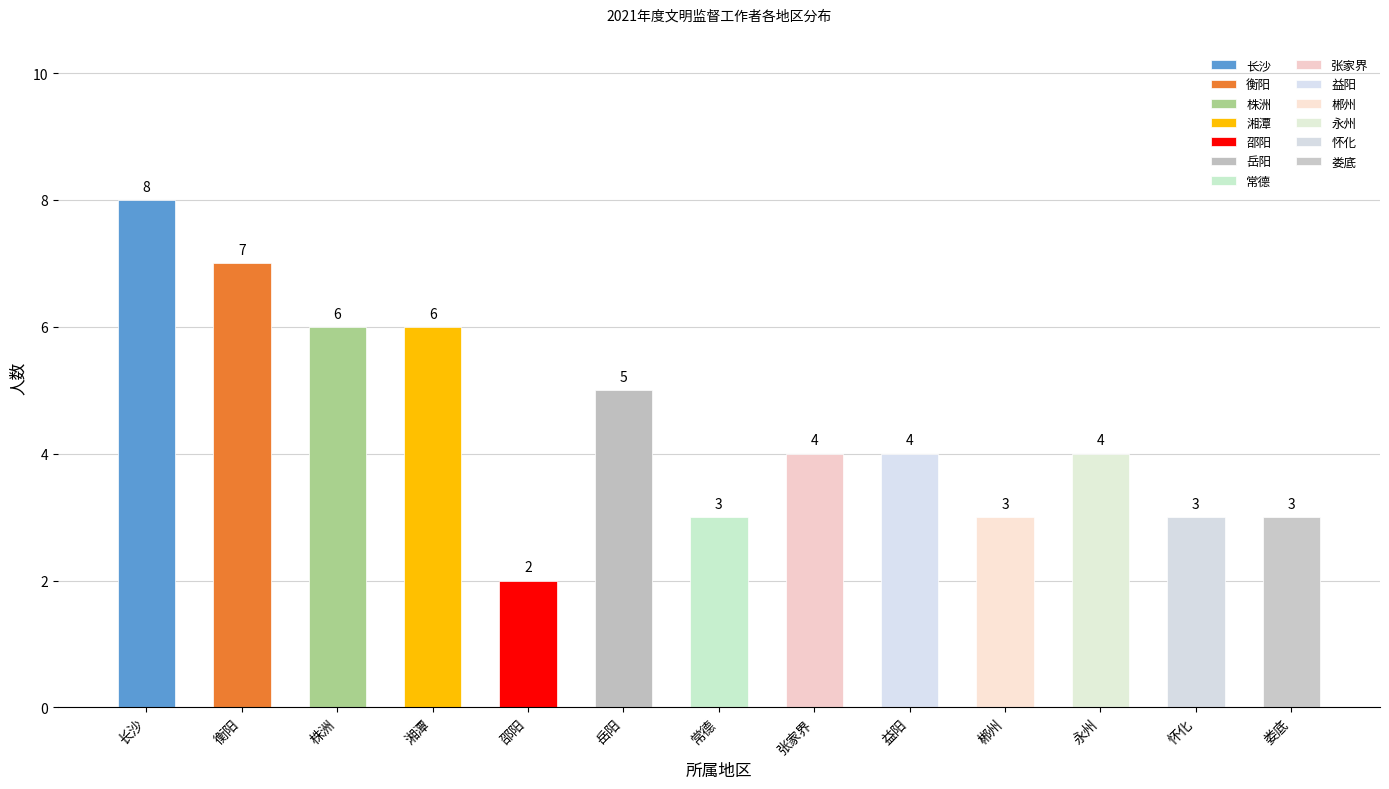

Rank the categories by value from highest to lowest.

长沙, 衡阳, 株洲, 湘潭, 岳阳, 张家界, 益阳, 永州, 常德, 郴州, 怀化, 娄底, 邵阳